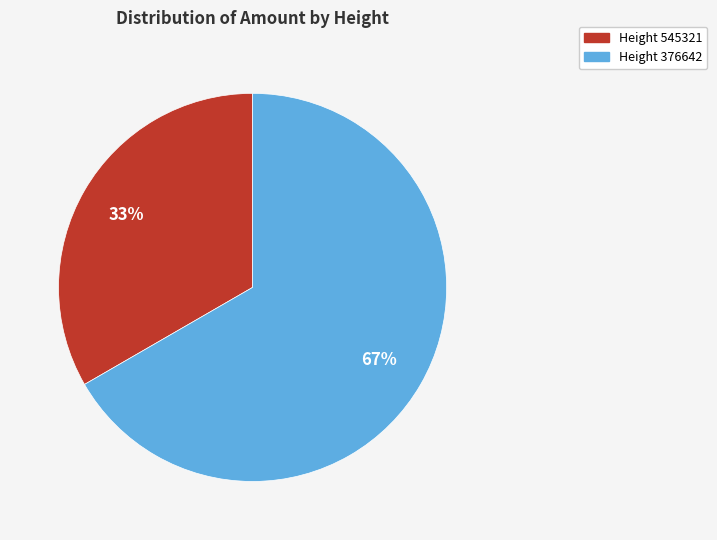

To the nearest percent, what is the average slice percentage?

50%